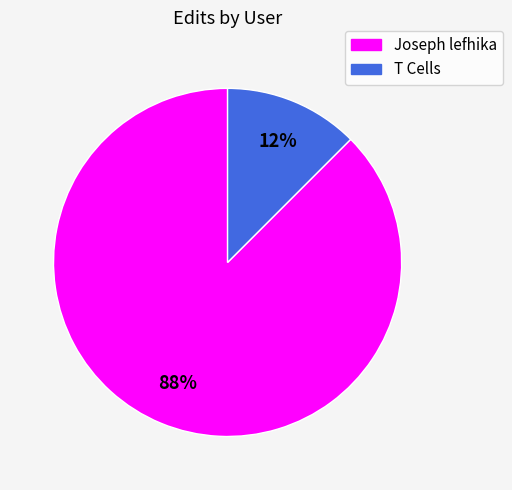

Between T Cells and Joseph lefhika, which is larger?

Joseph lefhika